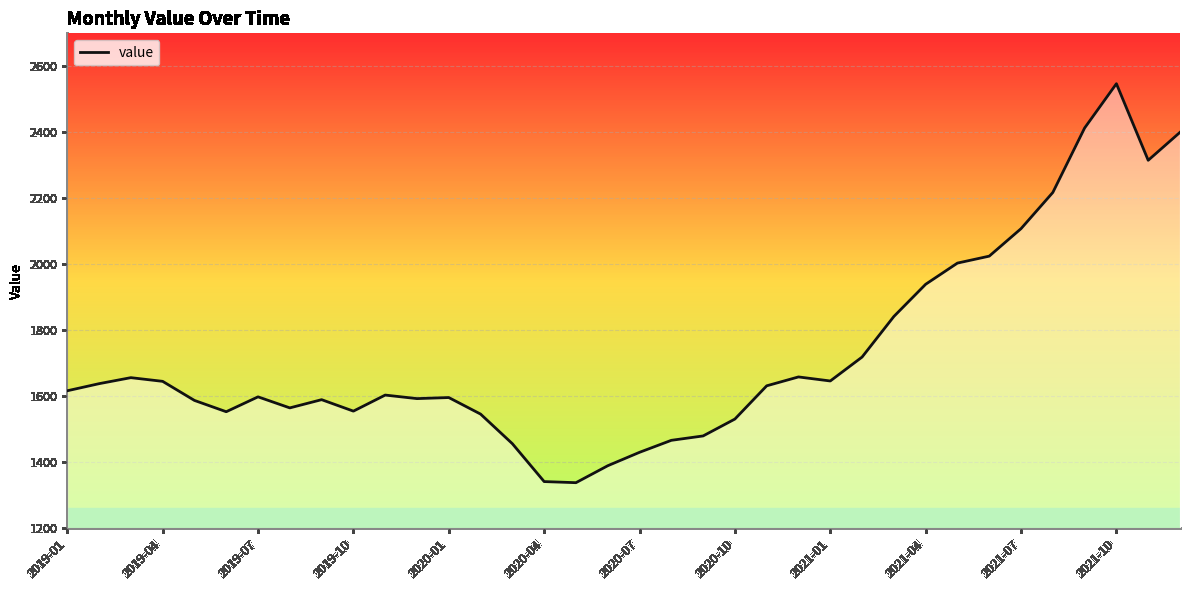

What is the difference between the maximum and minimum values?

1209.1